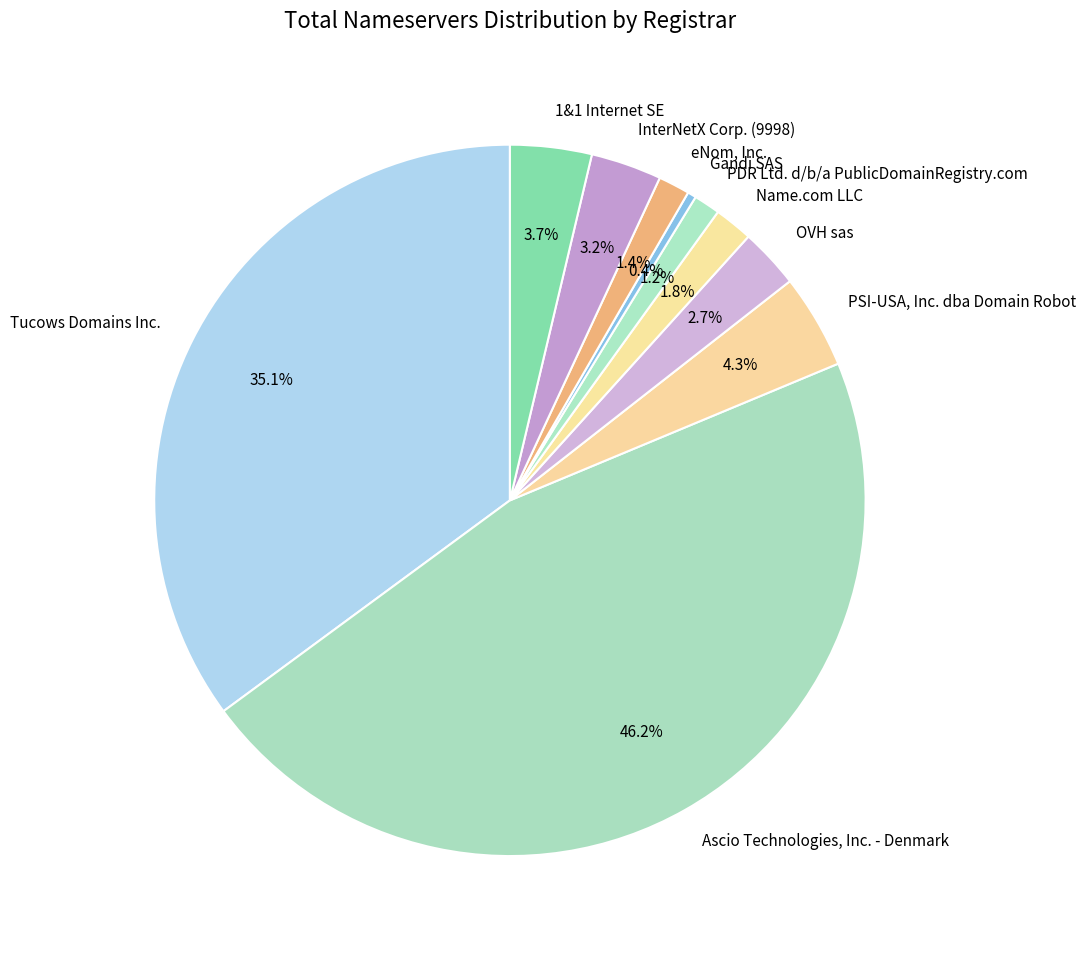

To the nearest percent, what portion does PSI-USA, Inc. dba Domain Robot represent?

4%